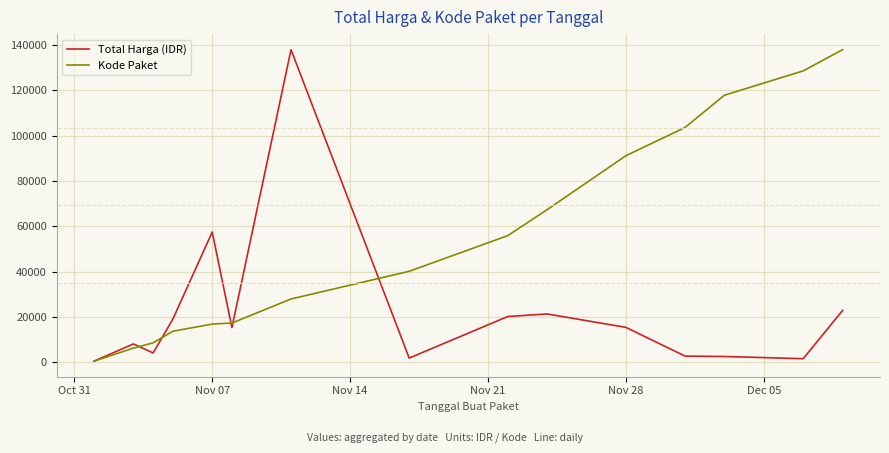

What is the greatest value displayed?

137876.0